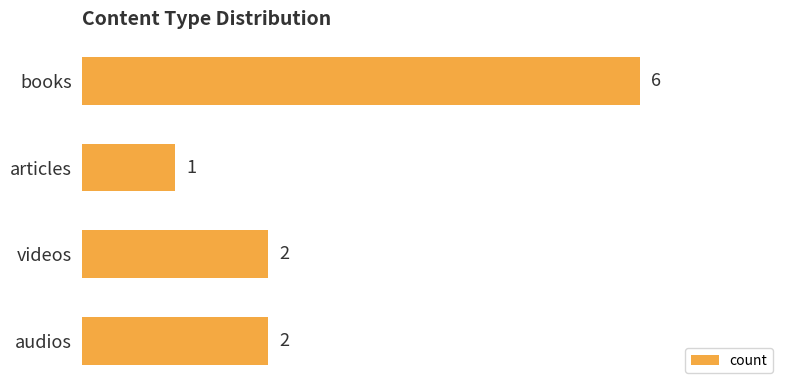

Between audios and books, which is larger?

books